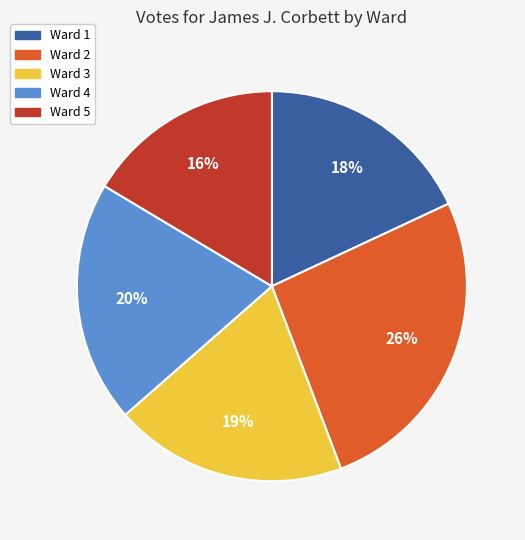

True or false: Ward 1 accounts for 4% of the total.

False